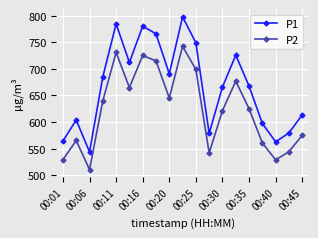

True or false: P2 has more than 2 points higher than both neighbors.

True